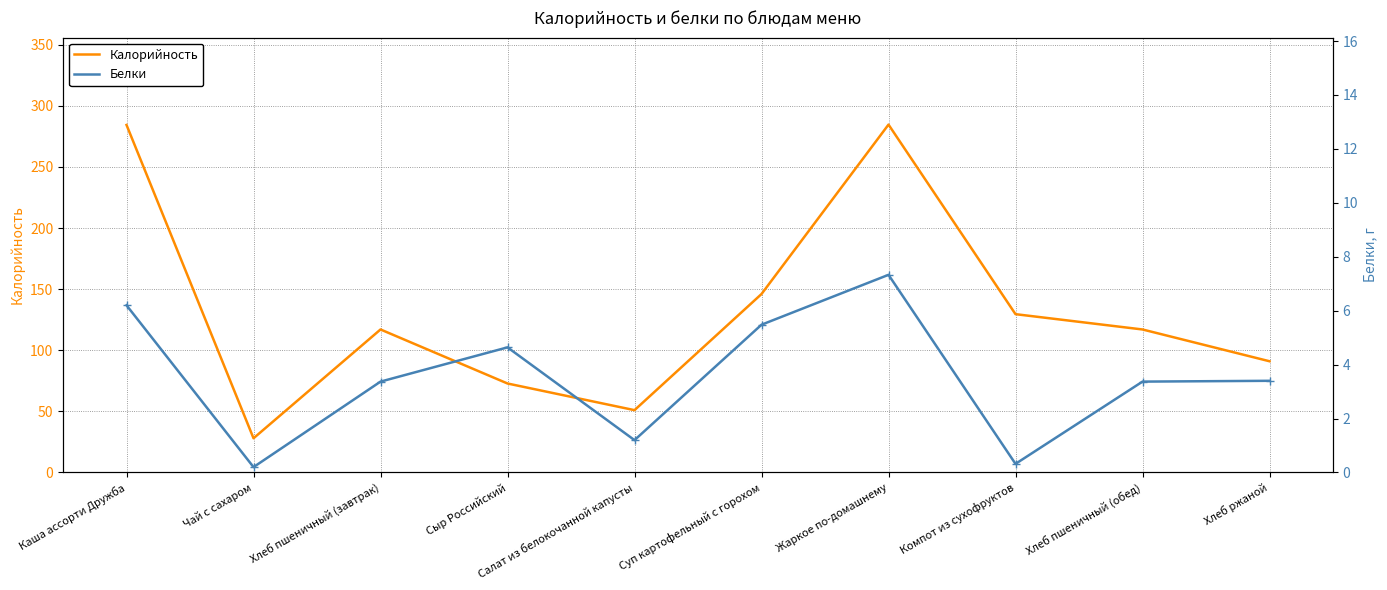

True or false: Белки and Калорийность intersect in this chart.

False